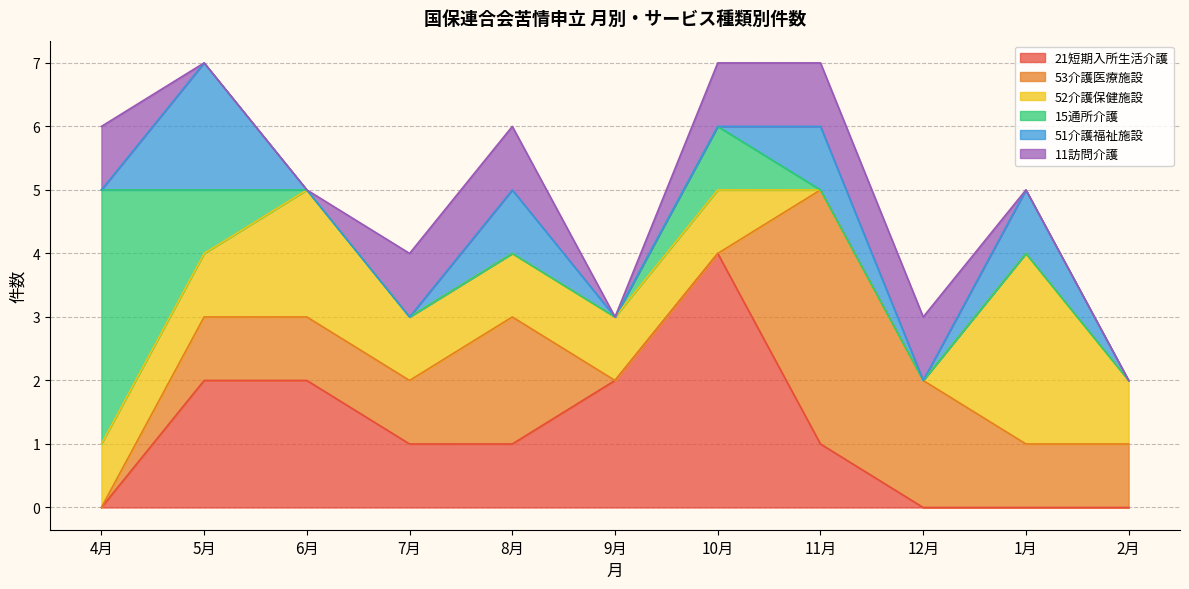

How many intersections are there between 53介護医療施設 and 51介護福祉施設?

1